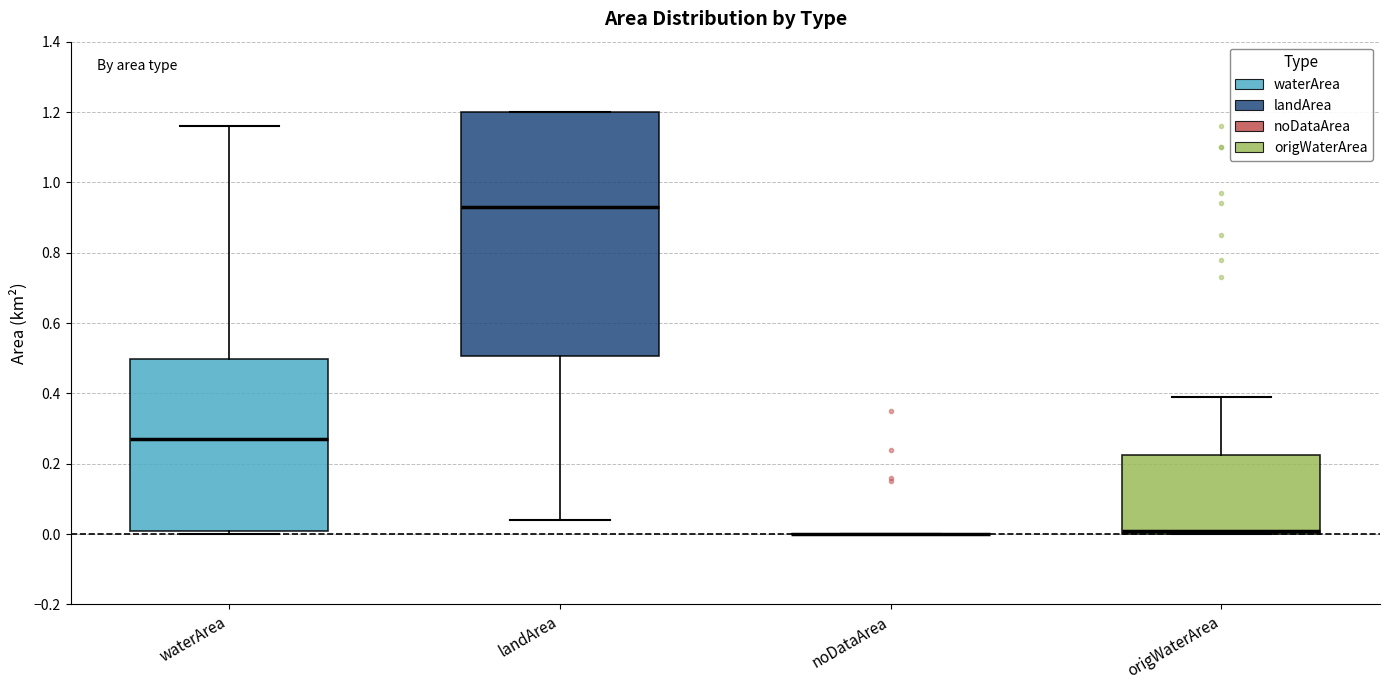

Where is the lower edge of the box for landArea on the y-axis? The values are not printed on the chart, so give them approximately, as read against the axis.

0.50